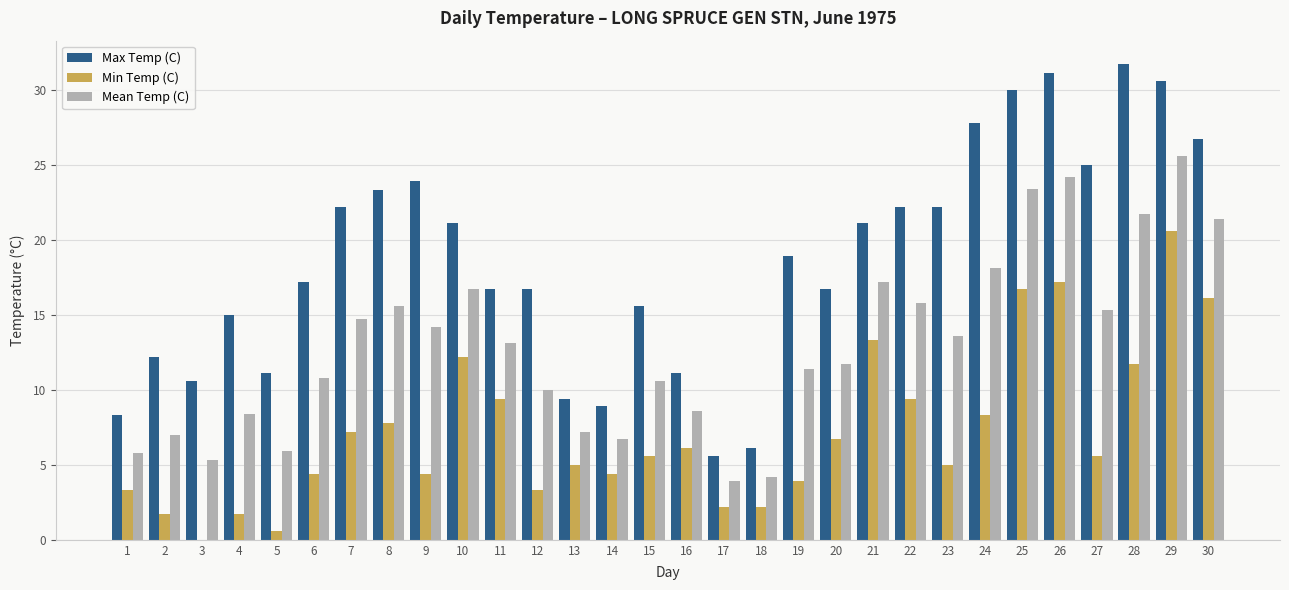

How many series are shown in this chart?

3